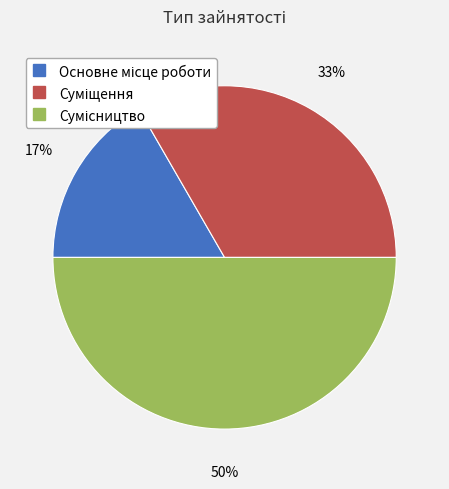

To the nearest percent, what is the average slice percentage?

33%